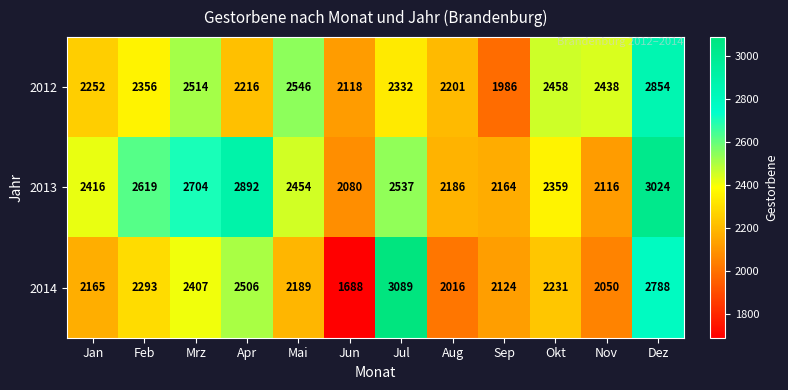

Where is 2012 nearest to the value 2420?

Nov